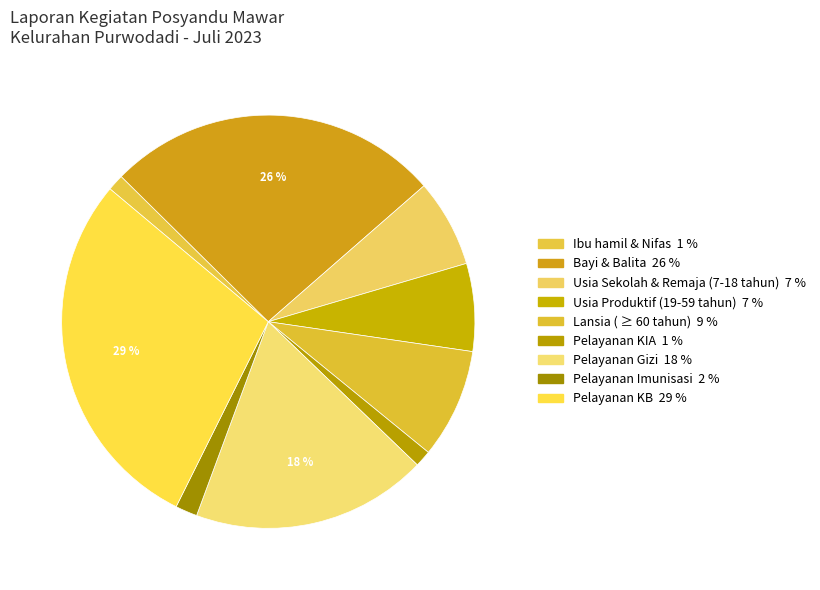

Is Pelayanan Gizi the majority of the pie?

No